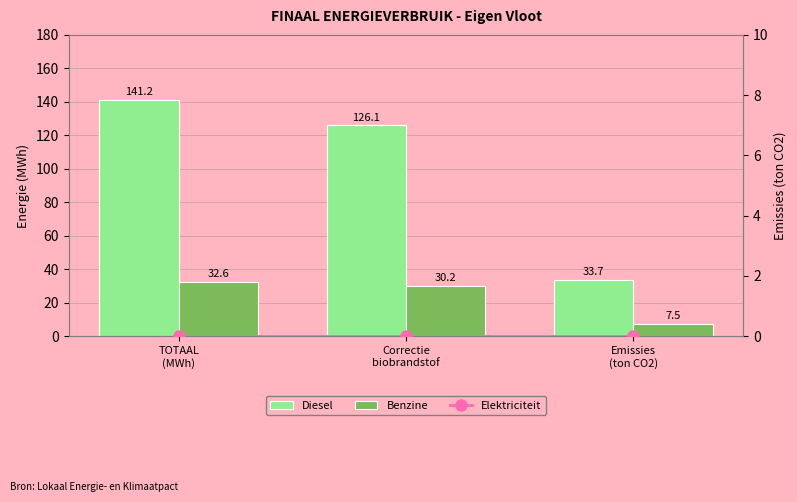

Is it true that Elektriciteit equals 0.0 at Emissies
(ton CO2)?

True